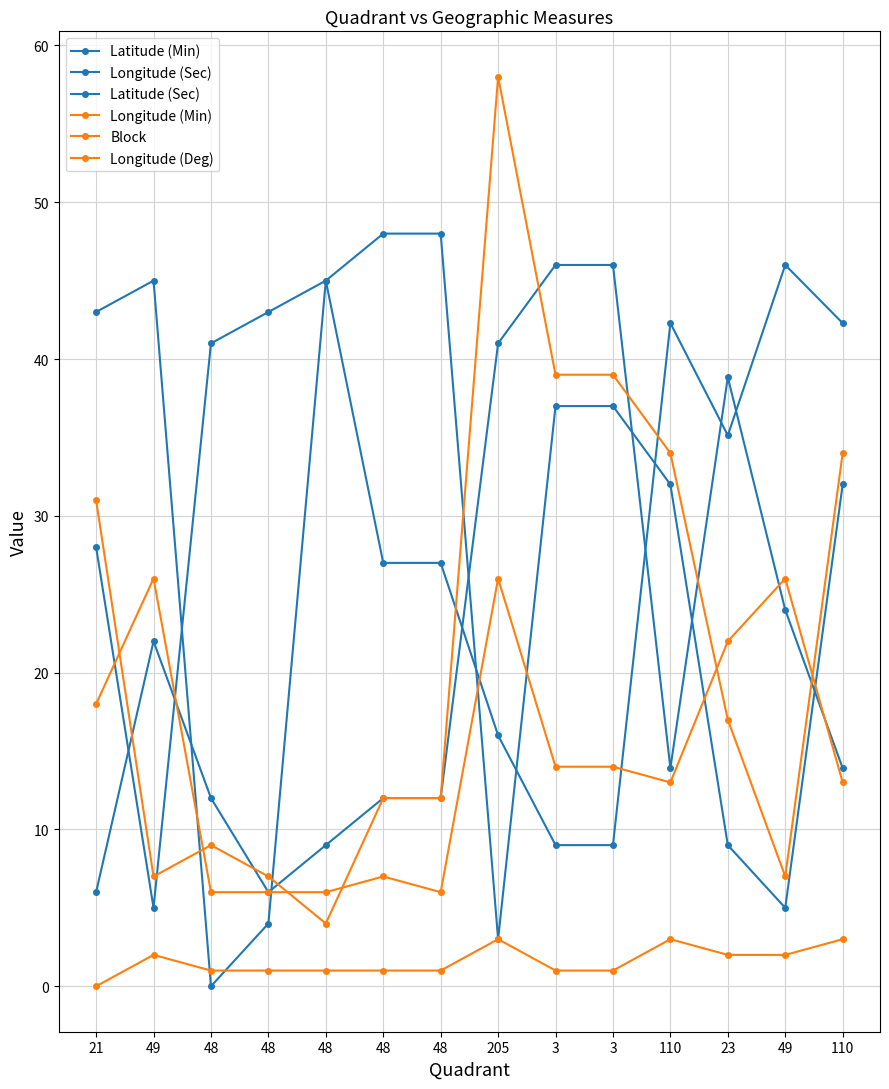

How many lines are shown in the chart?

6